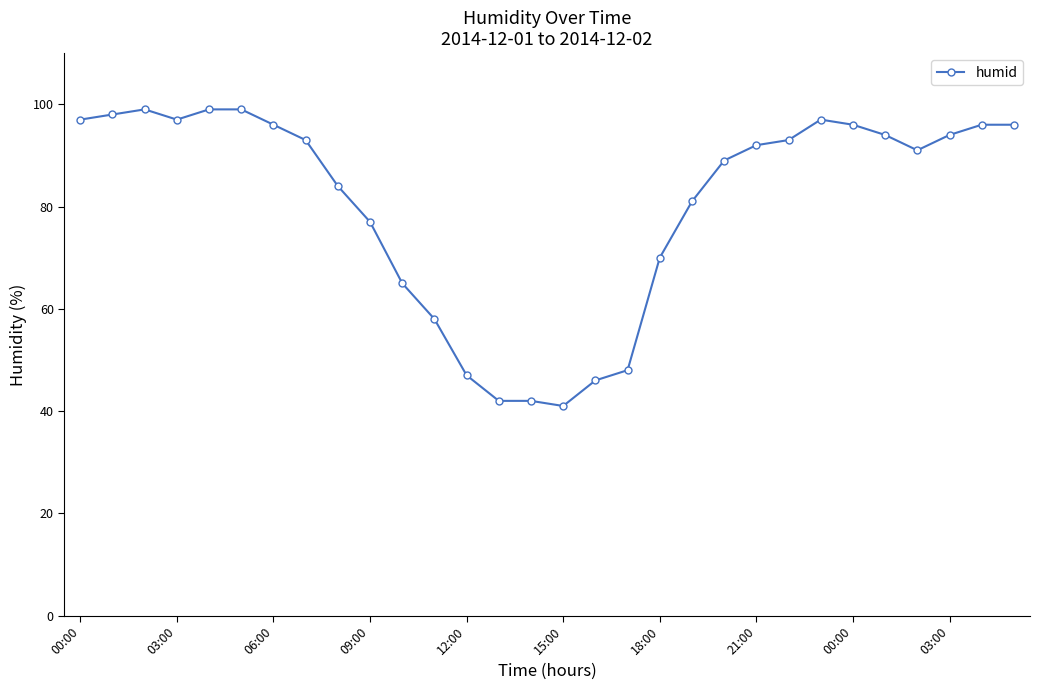

Is this an area chart (filled region under the line)?

No